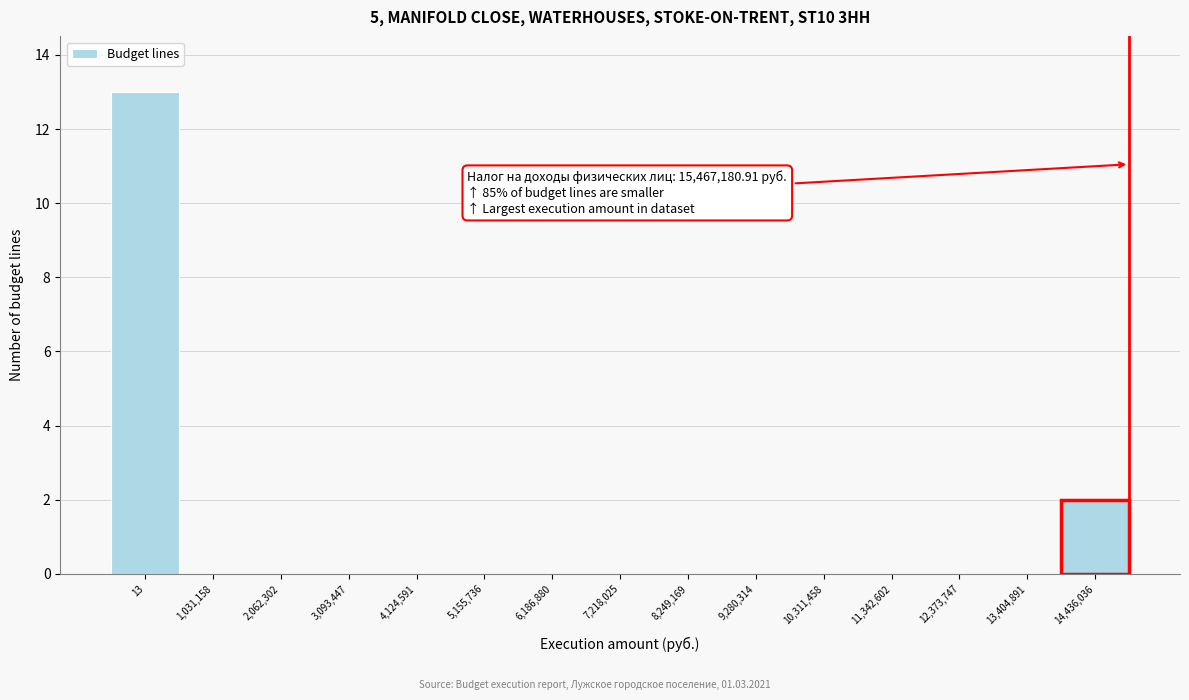

Reading left to right, extract all data points from this chart.

13=13	1,031,158=0	2,062,302=0	3,093,447=0	4,124,591=0	5,155,736=0	6,186,880=0	7,218,025=0	8,249,169=0	9,280,314=0	10,311,458=0	11,342,602=0	12,373,747=0	13,404,891=0	14,436,036=2